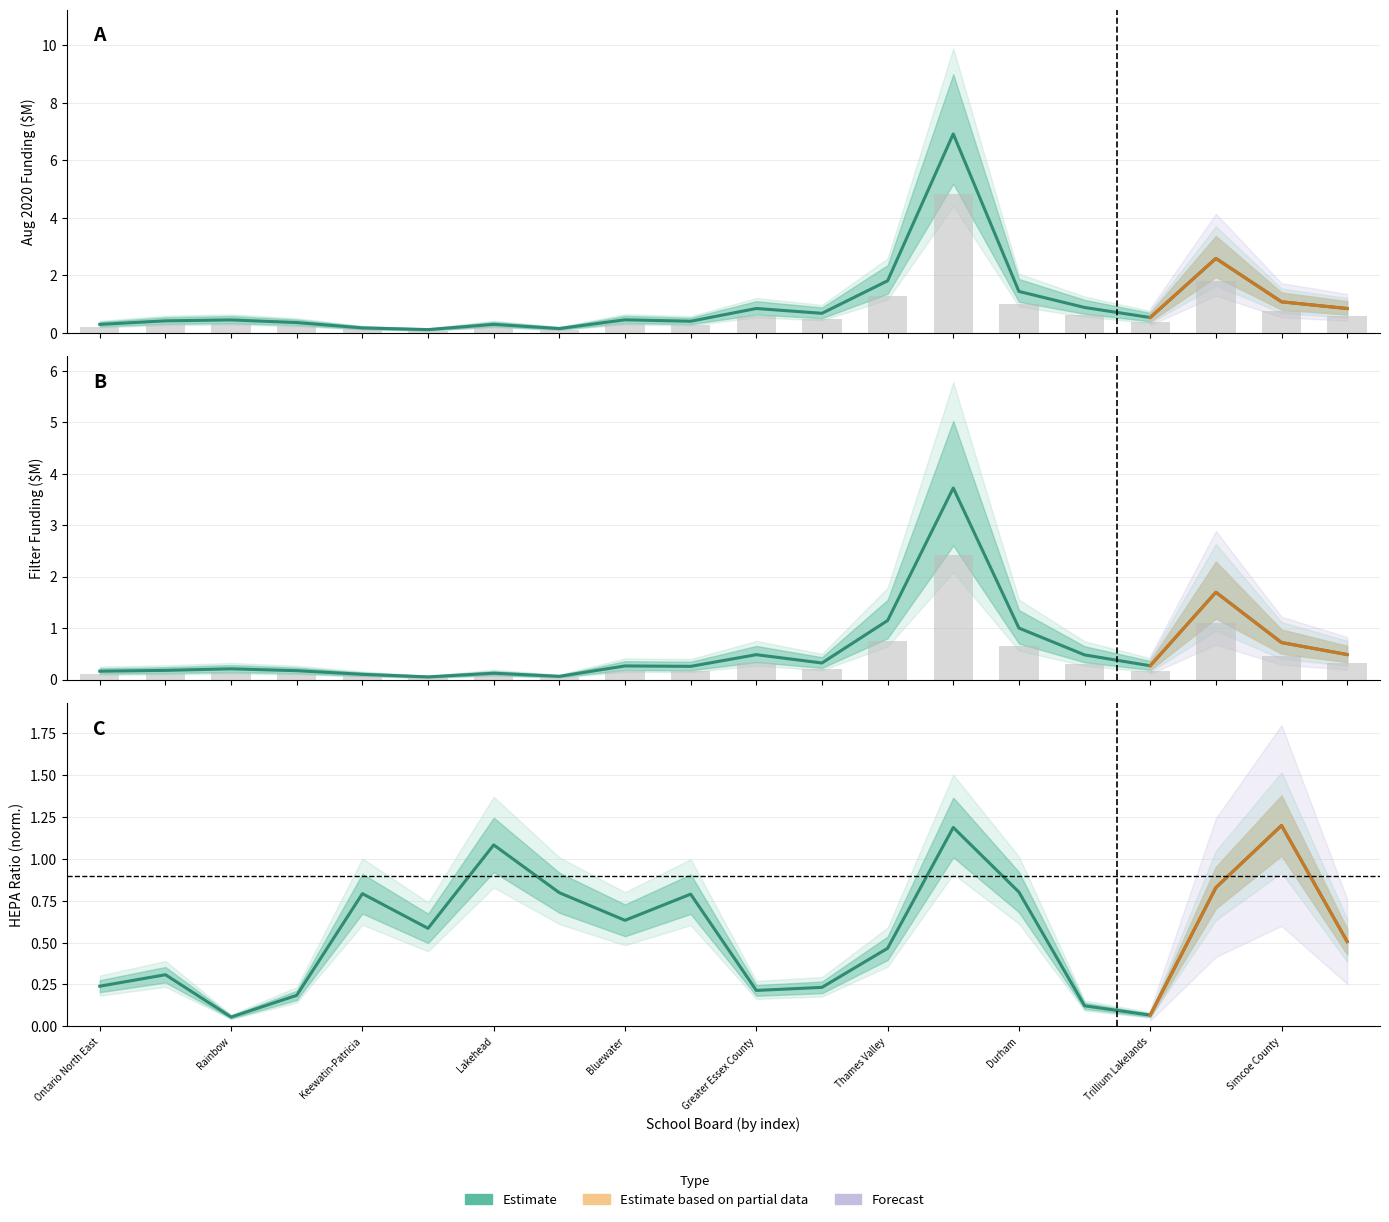

How many data points does each series have?

20